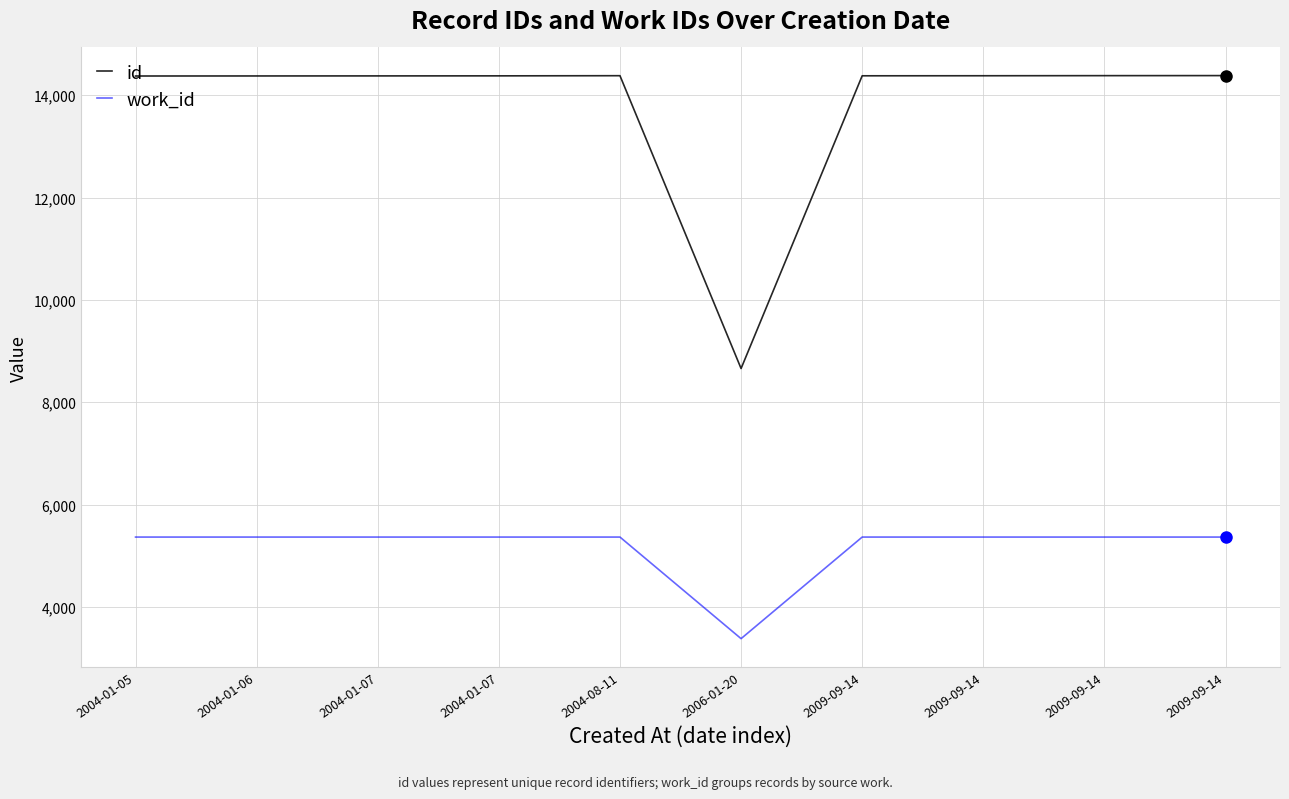

What are all the series names shown in the legend?

id, work_id